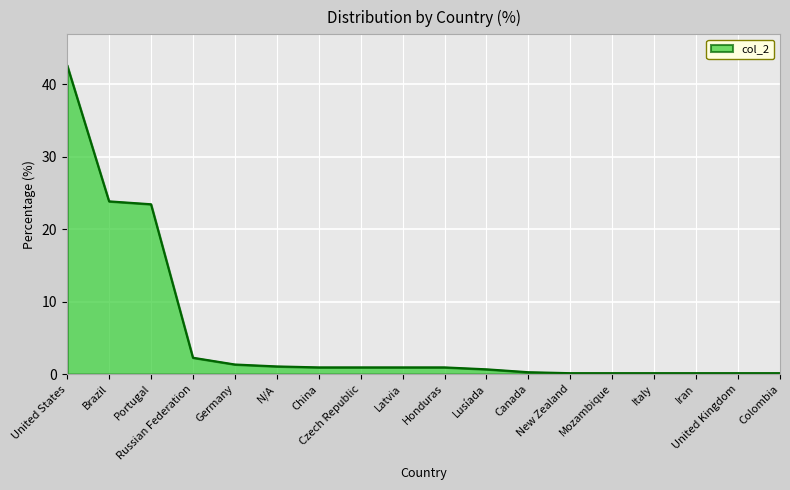

What is the difference between the maximum and minimum values?

42.5